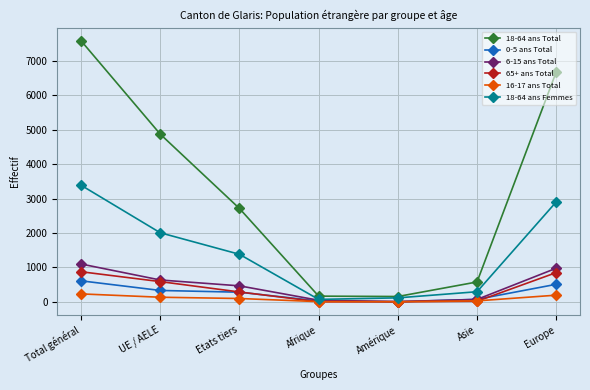

What is the sum of the 16-17 ans Total values at Etats tiers and Afrique?

103